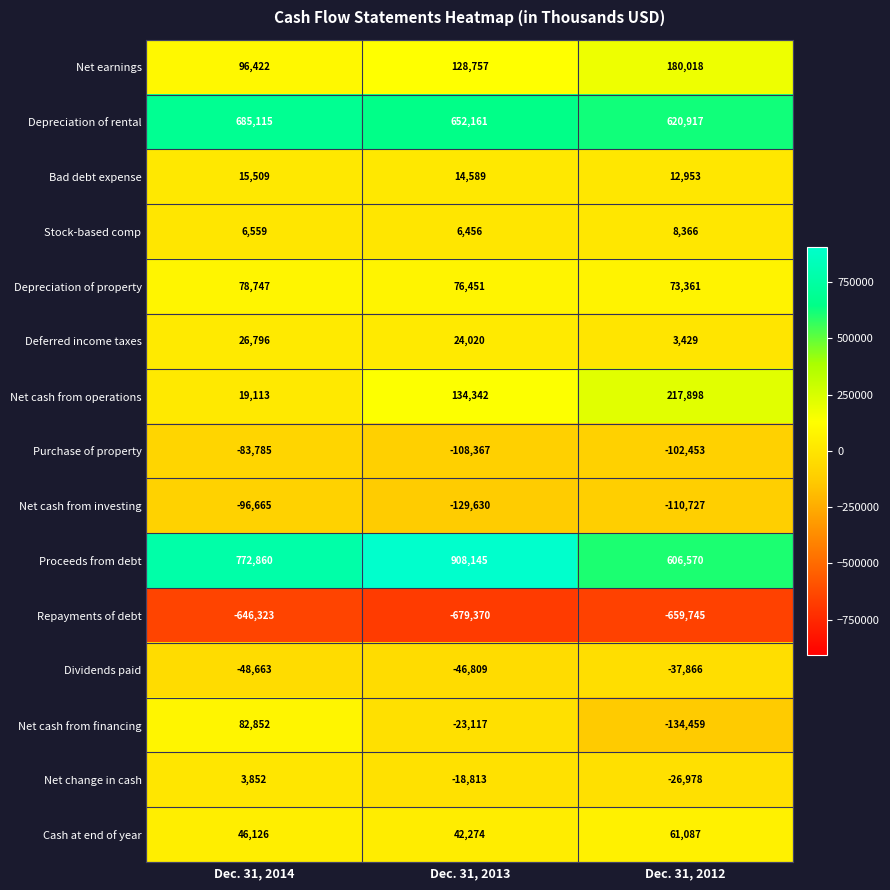

What is the smallest value displayed?

-679370